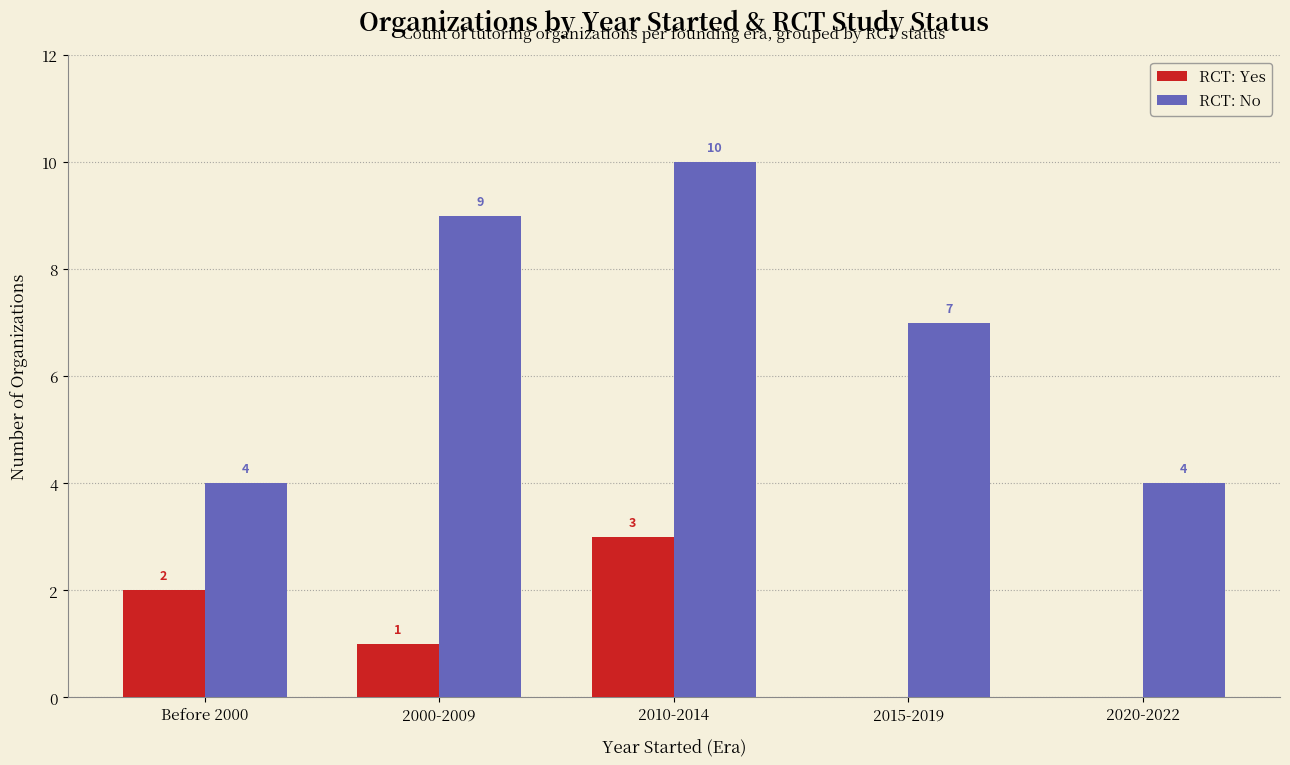

Reading left to right, transcribe all the data shown in this chart.

RCT: Yes: 2	1	3	0	0
RCT: No: 4	9	10	7	4